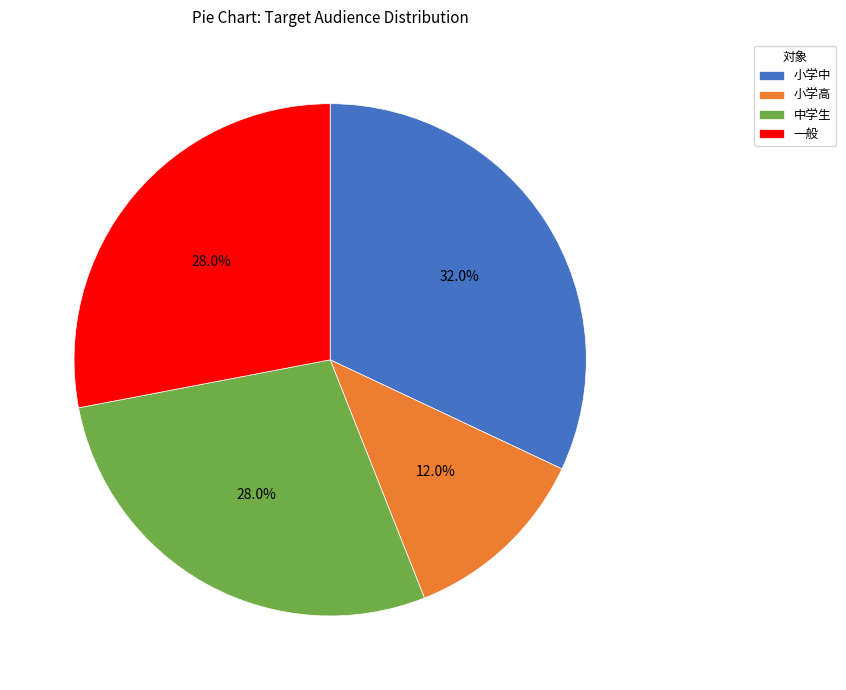

Which slice is the largest?

小学中